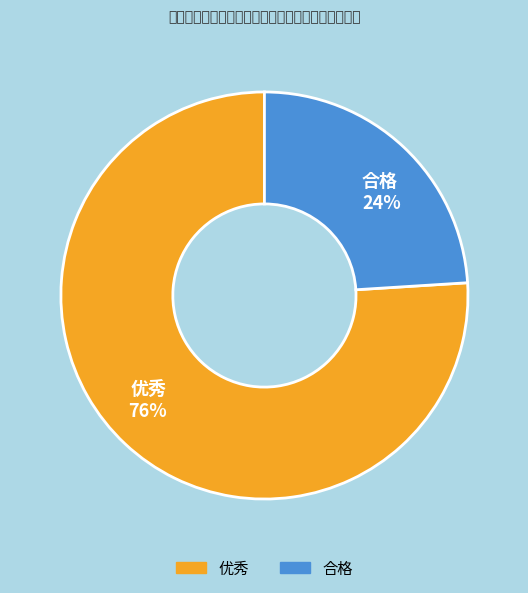

Do 优秀 and 合格 together represent more than half of the pie?

Yes